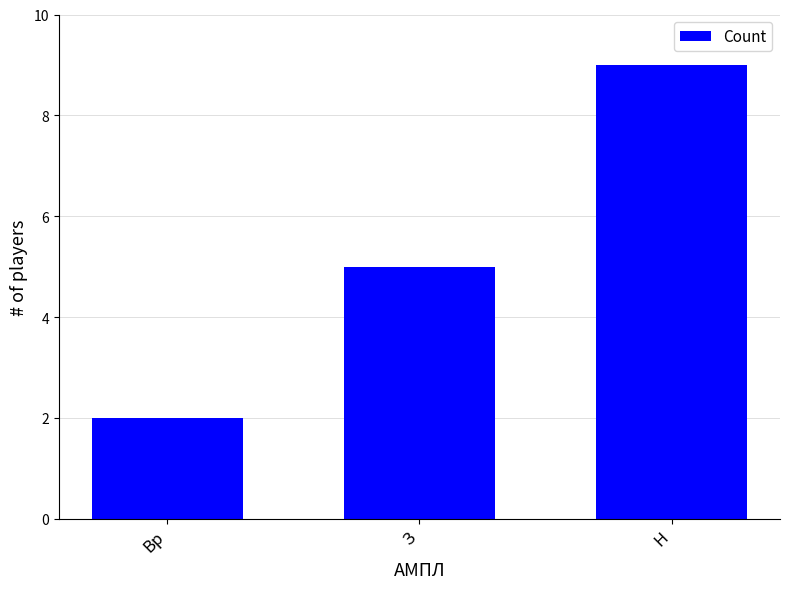

Which label corresponds to the smallest value in the chart?

Вр